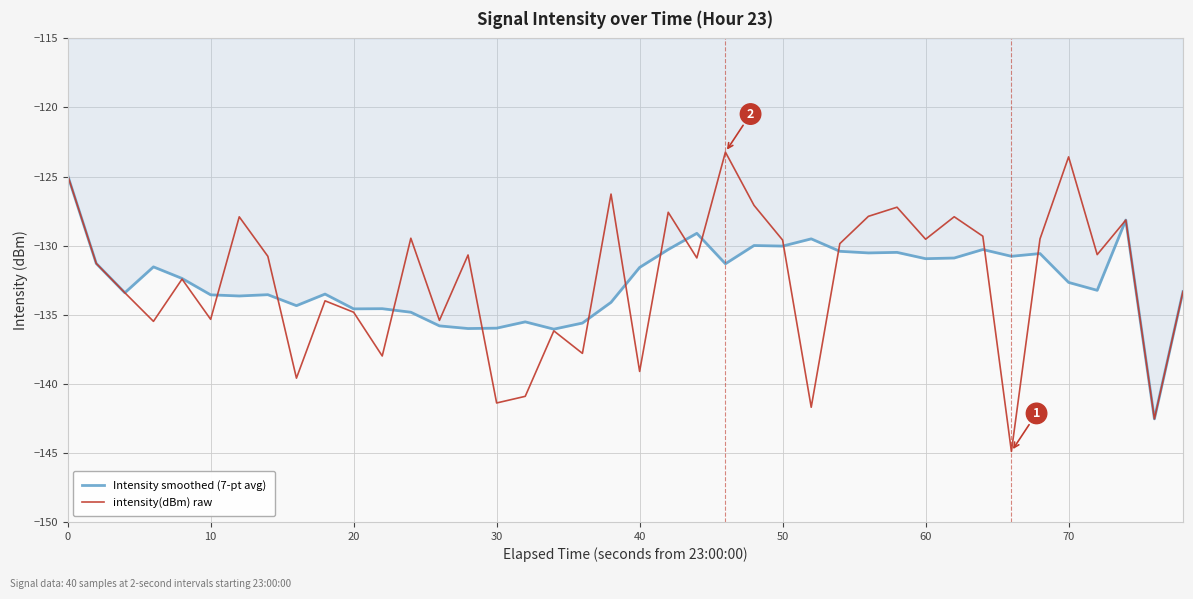

What is the highest value of the intensity(dBm) raw series?

-123.2